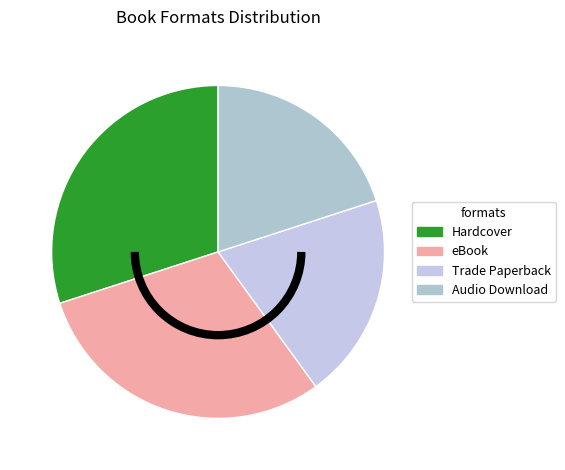

True or false: eBook accounts for 30% of the total.

True